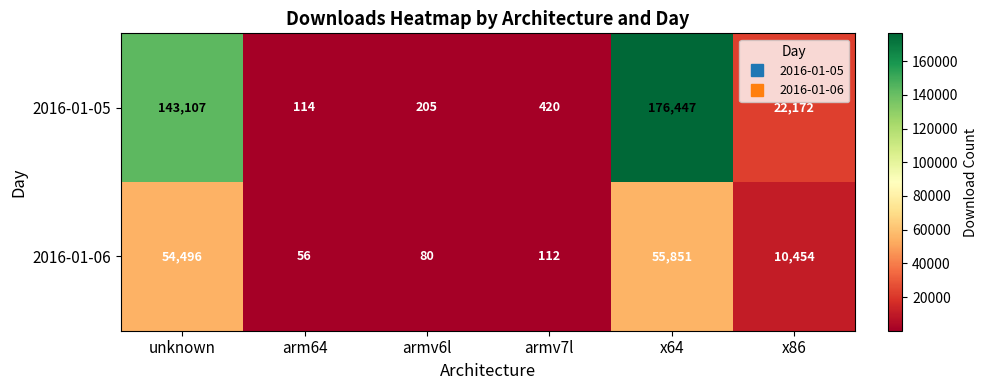

What is the average value of the 2016-01-06 series?

20175